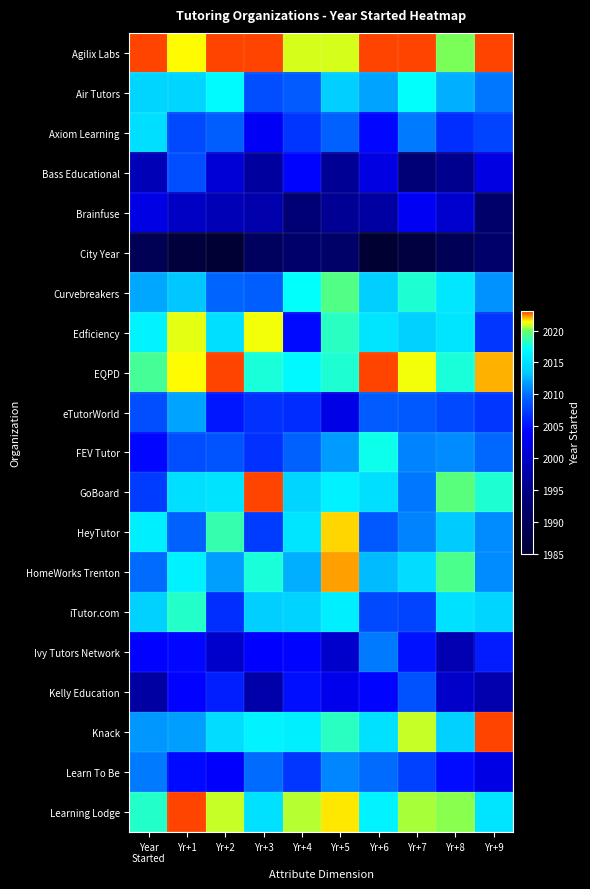

What is the difference between the highest and lowest values at Yr+3?

37.6